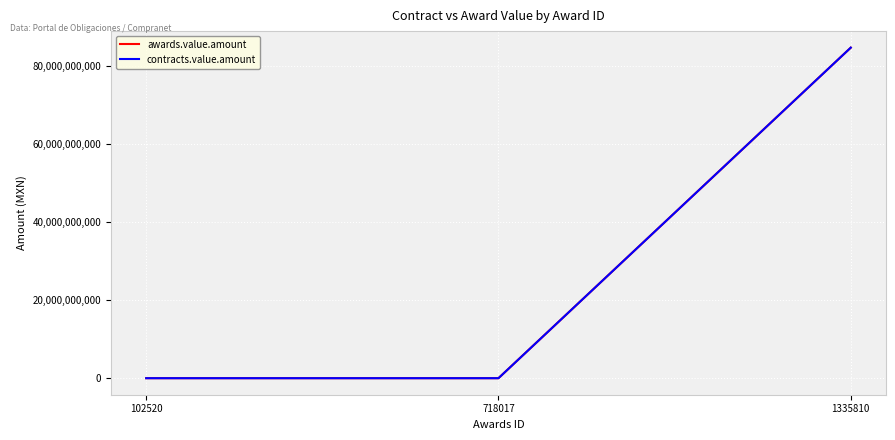

At how many categories does at least one series exceed 33851446591?

1